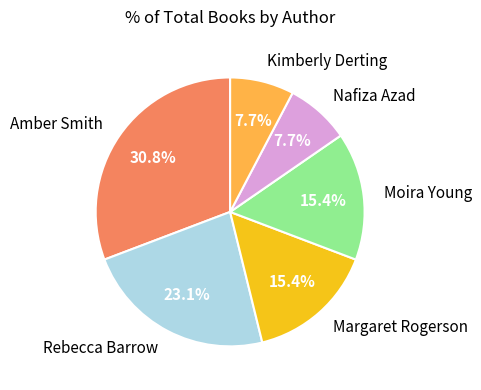

Which category has the biggest portion of the pie?

Amber Smith